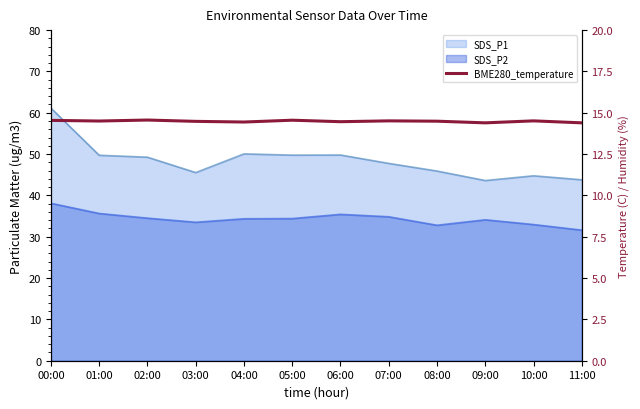

What is the ratio of the value at 01:00 to the value at 02:00?

1.0